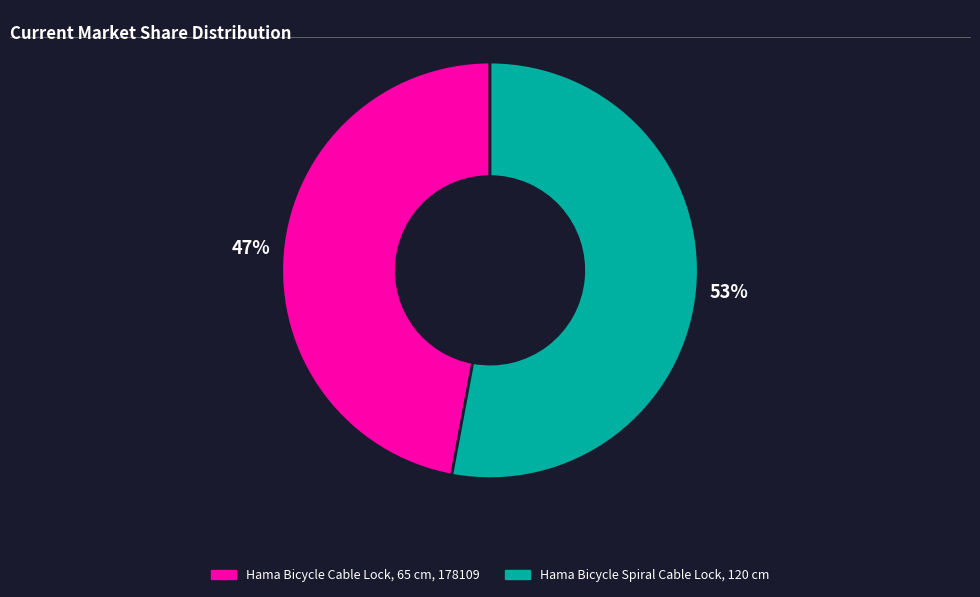

Between Hama Bicycle Spiral Cable Lock, 120 cm and Hama Bicycle Cable Lock, 65 cm, 178109, which is larger?

Hama Bicycle Spiral Cable Lock, 120 cm